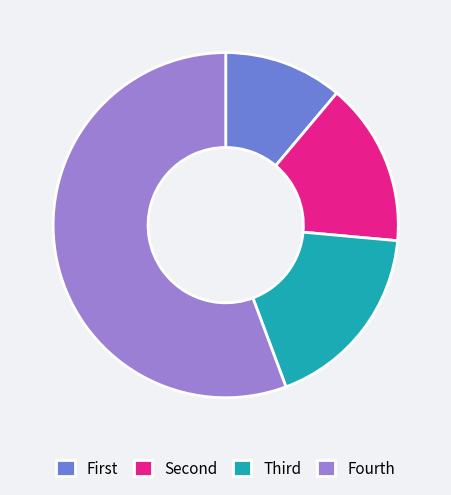

Count the number of slices in the pie.

4